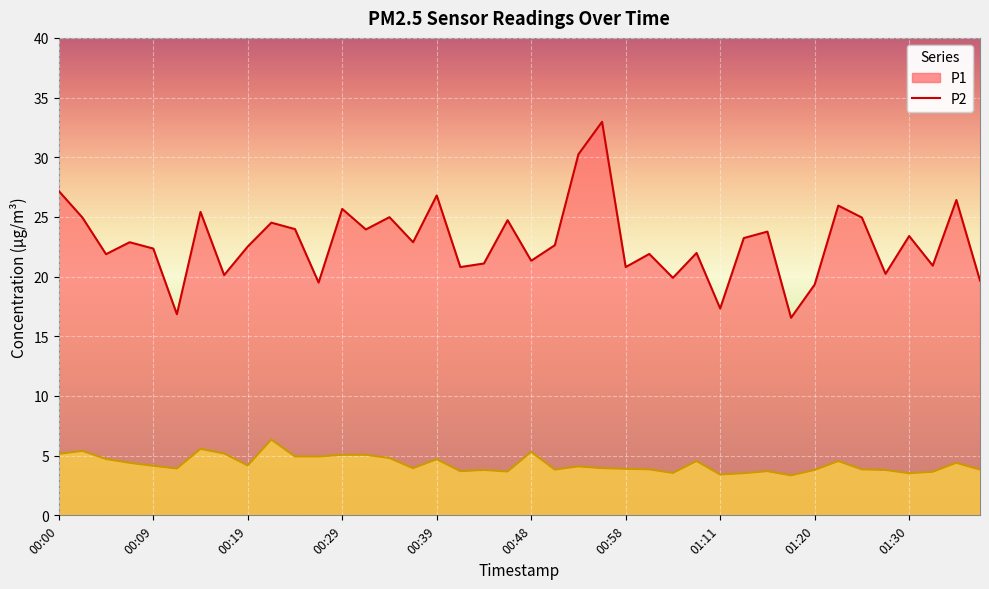

Is it true that P2 equals 0.7 at 01:06?

False